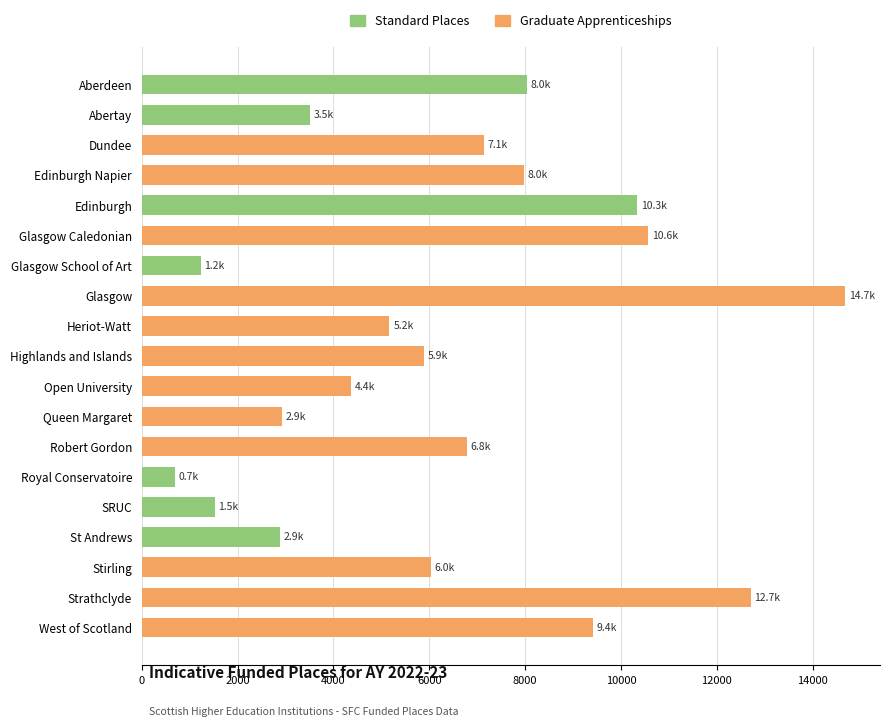

Which category has the highest value across all series?

Glasgow